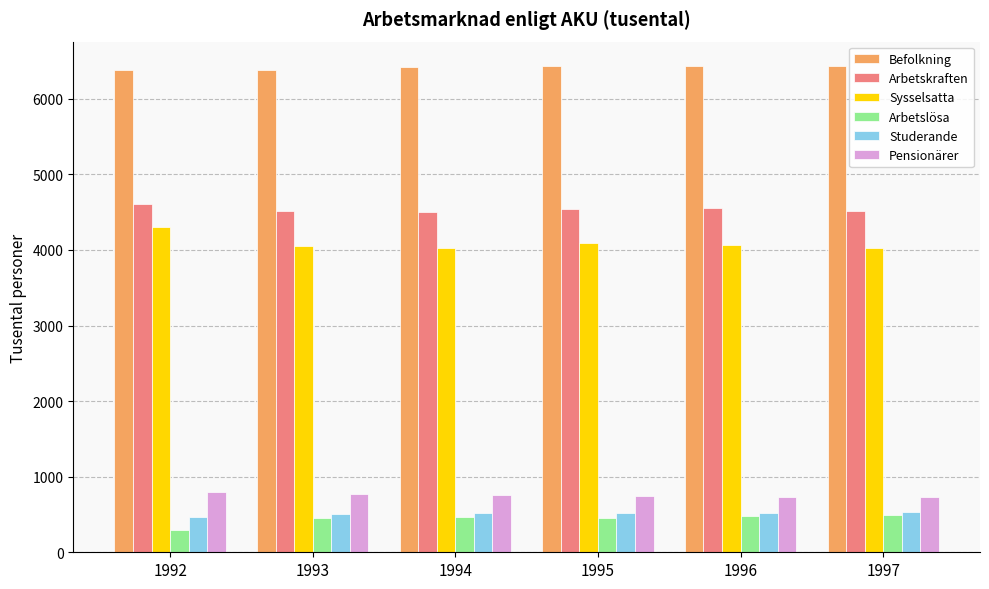

At how many categories does at least one series exceed 4889?

6